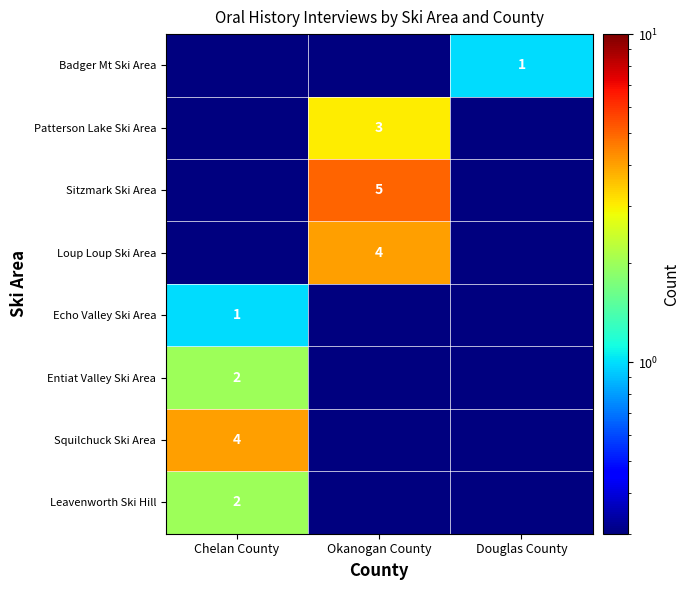

True or false: Badger Mt Ski Area has a value of 1.0 at Douglas County.

True